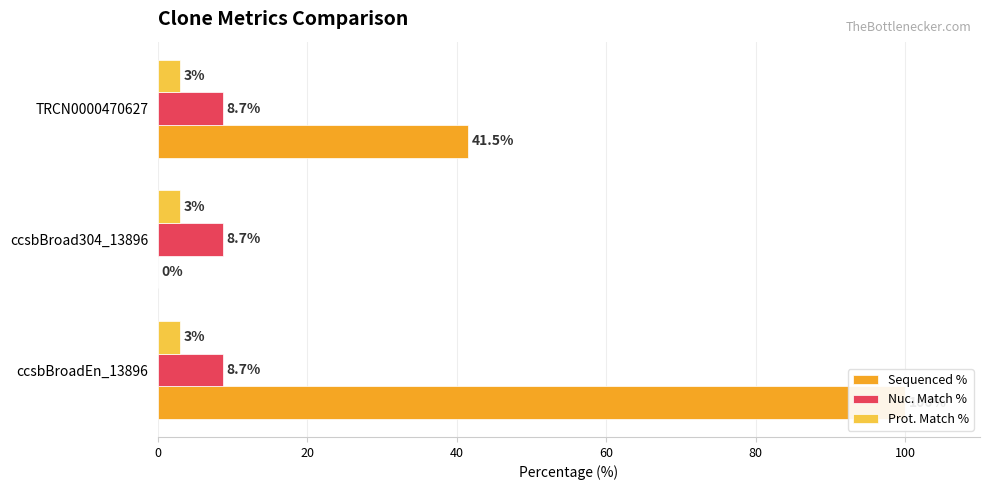

Reading left to right, what are all the values shown in this chart?

Sequenced %: 100.0	0.0	41.5
Nuc. Match %: 0.2	0.2	0.2
Prot. Match %: 0.2	0.2	0.2